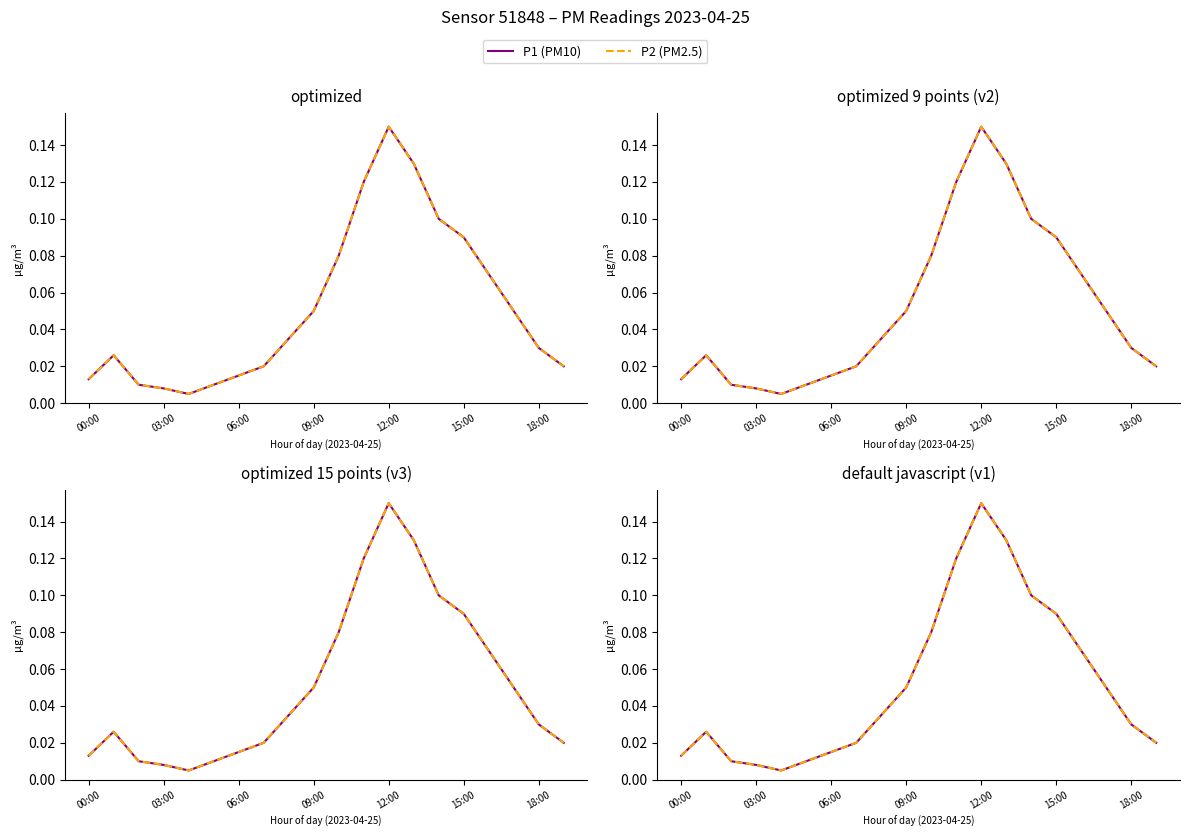

Rank the series at 15:00 from highest to lowest value.

P1 (PM10), P2 (PM2.5)